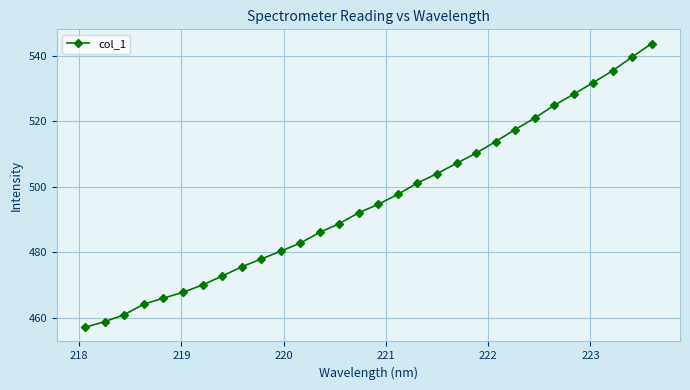

What is the greatest value displayed?

543.8